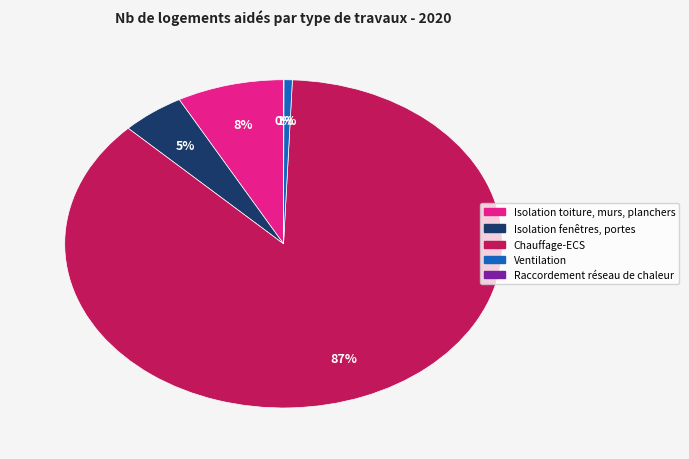

Is it true that Isolation fenêtres, portes is 5% of the pie?

True